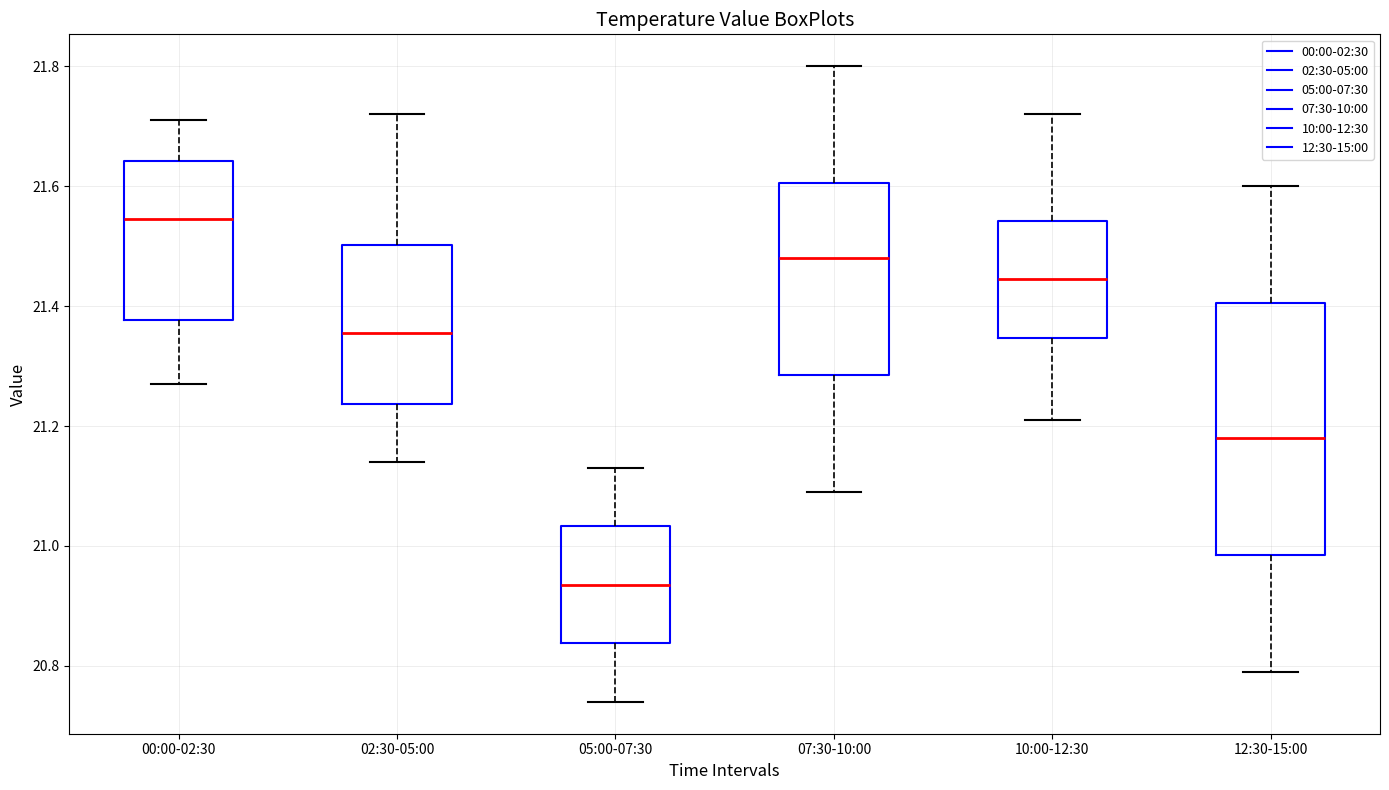

Where does the upper whisker of the box for 12:30-15:00 end on the y-axis? The values are not printed on the chart, so give them approximately, as read against the axis.

21.60